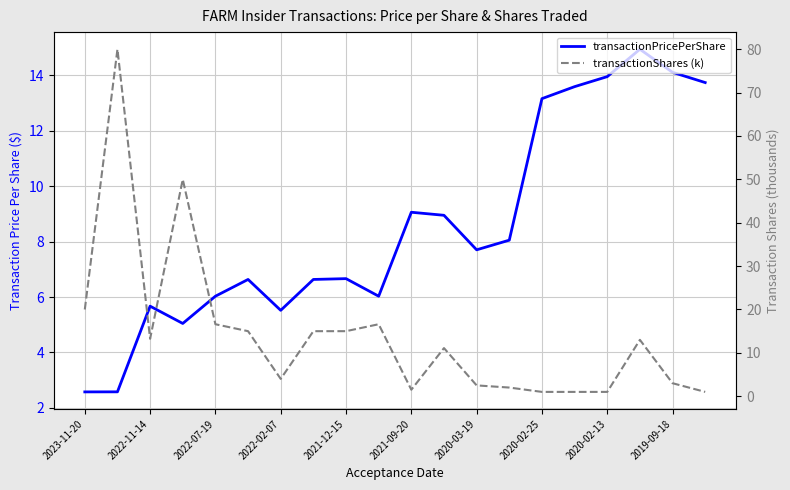

How many values in the transactionPricePerShare series are below 7?

10